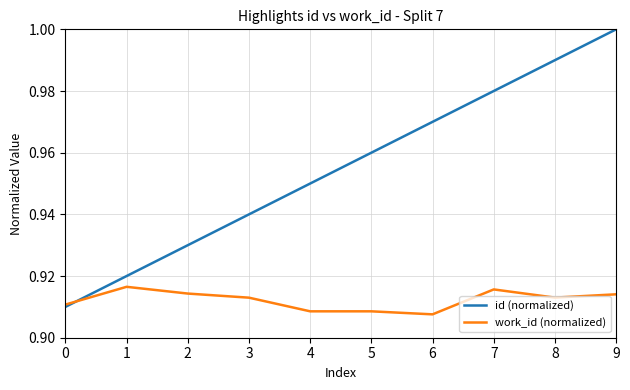

Which label corresponds to the smallest value in the chart?

6